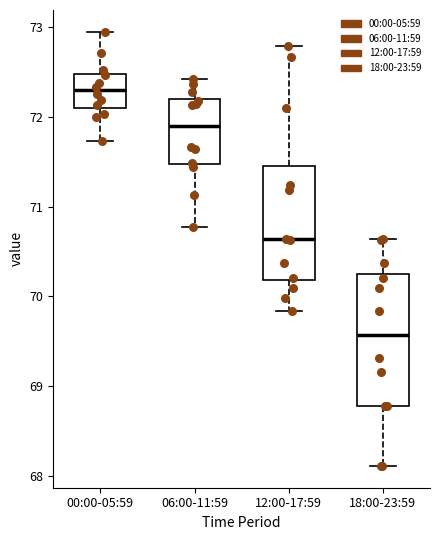

Comparing the boxes themselves (not the whiskers), which one is the tallest?

18:00-23:59